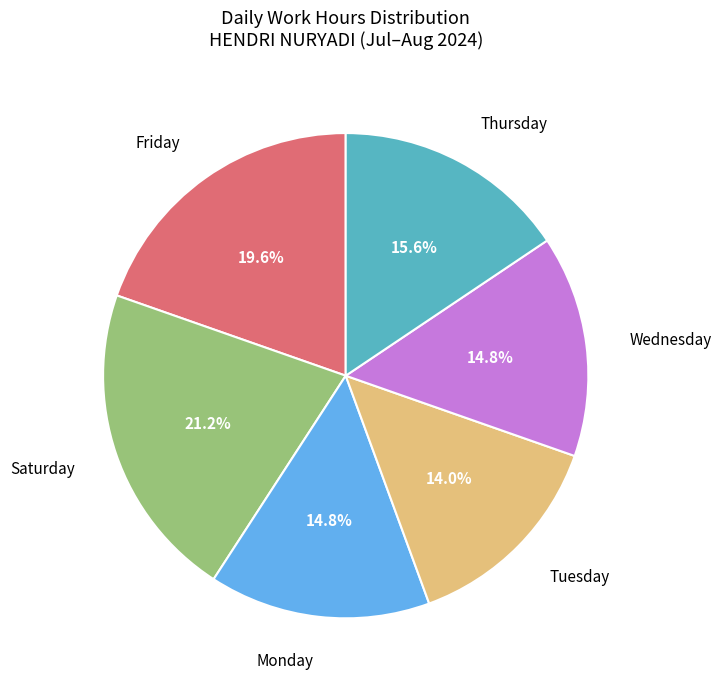

What is the smallest slice in the pie chart?

Tuesday